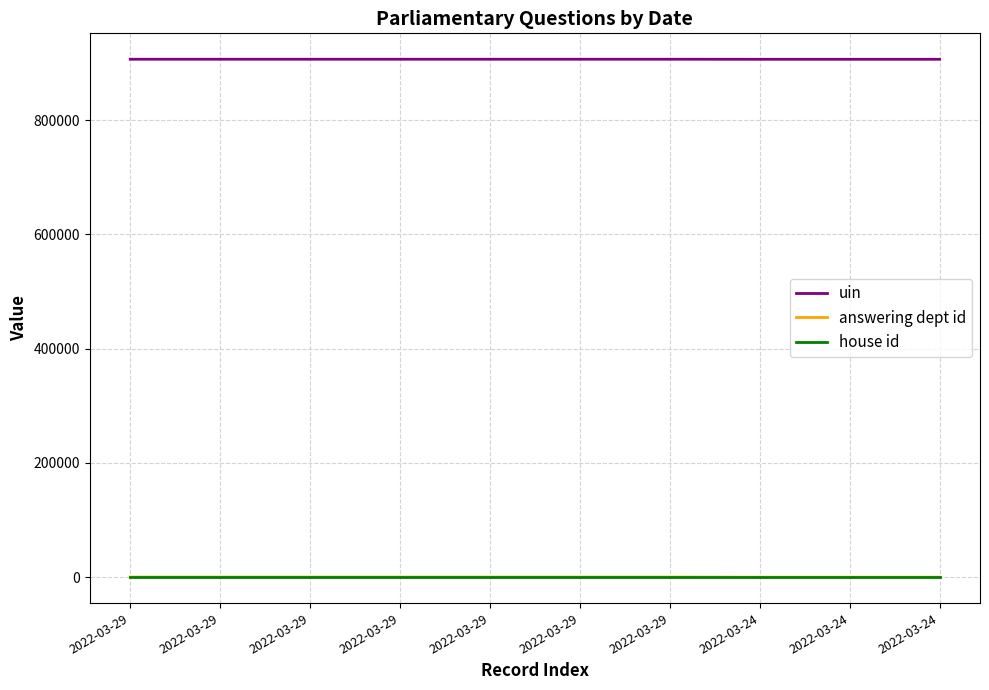

Is this an area chart (filled region under the line)?

No